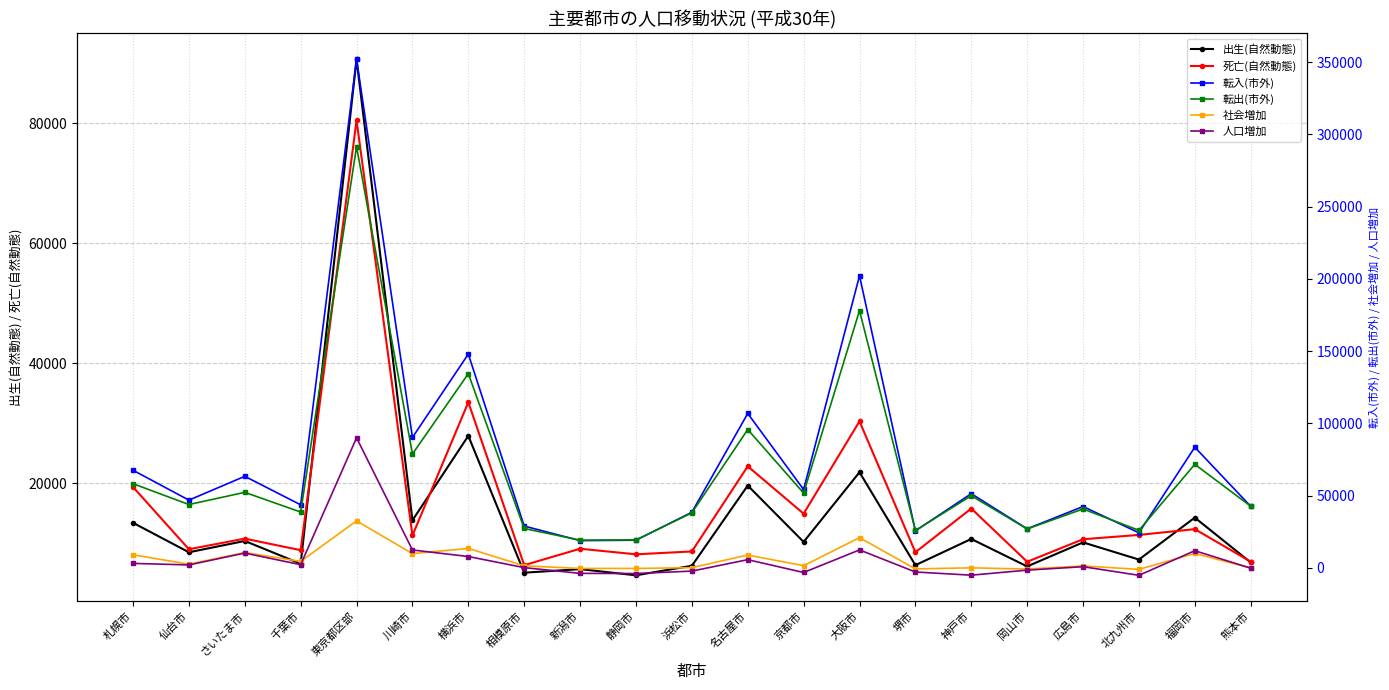

Reading left to right, list all the values displayed in this chart.

出生(自然動態): 13403	8495	10379	6580	90626	13816	27891	5092	5686	4658	6244	19606	10223	21829	6346	10711	6139	10140	7281	14264	6805
死亡(自然動態): 19368	9001	10770	8840	80444	11289	33487	6348	9085	8153	8632	22815	14925	30312	8494	15785	6915	10666	11385	12347	6937
転入(市外): 67571	46888	63367	43638	352037	90280	147977	28938	18865	19158	38498	106862	54247	202175	25596	51348	27033	42461	24290	83510	42611
転出(市外): 58255	43833	52270	38639	291554	78813	134397	27263	19199	19332	38095	95756	51751	178040	25890	49923	26959	40775	25964	71660	42693
社会増加: 9074	2546	10631	4477	32543	9872	13456	1431	-403	-397	155	8889	1505	20920	-701	22	-792	1337	-1035	9966	-82
人口増加: 3109	2040	10240	2217	90023	12399	7860	175	-3802	-3892	-2233	5680	-3197	12437	-2849	-5052	-1568	811	-5139	11883	-214